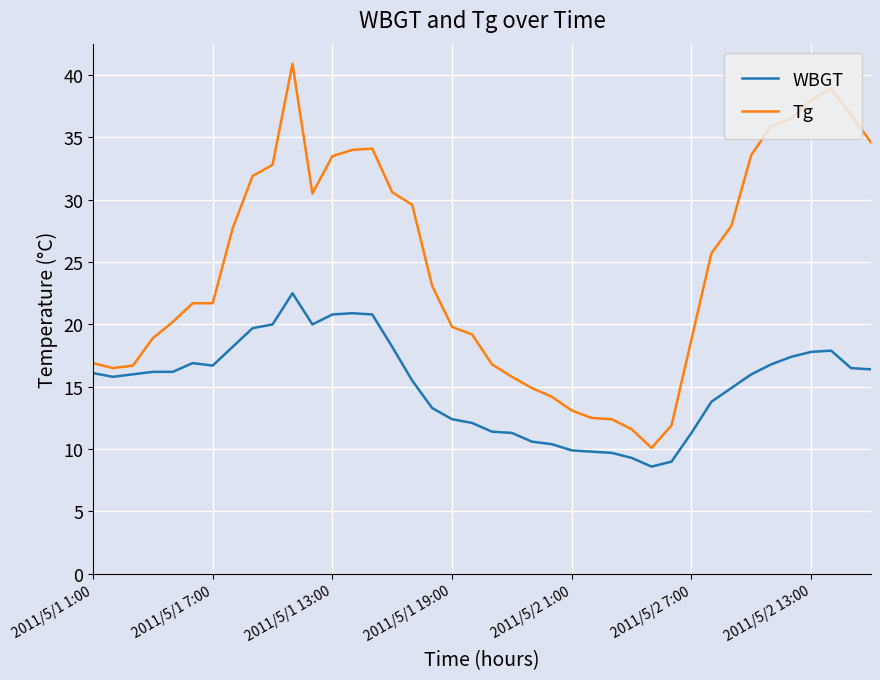

What is the minimum value shown in the chart?

8.6